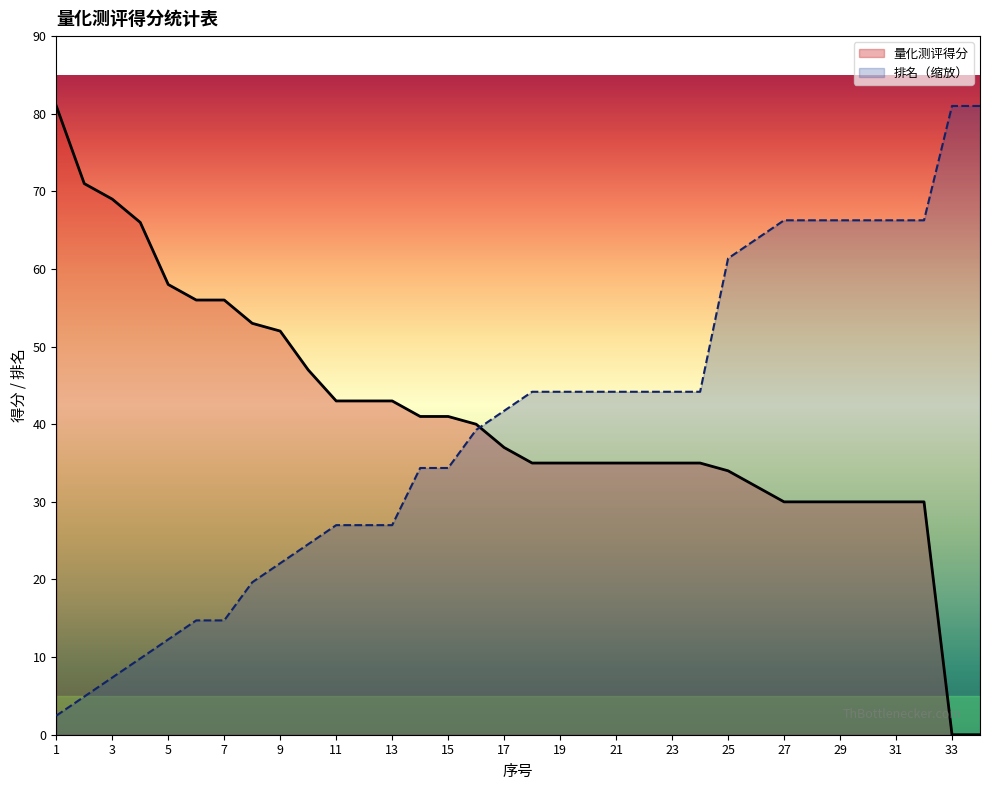

What is the sum of all 量化测评得分 values?

1388.0